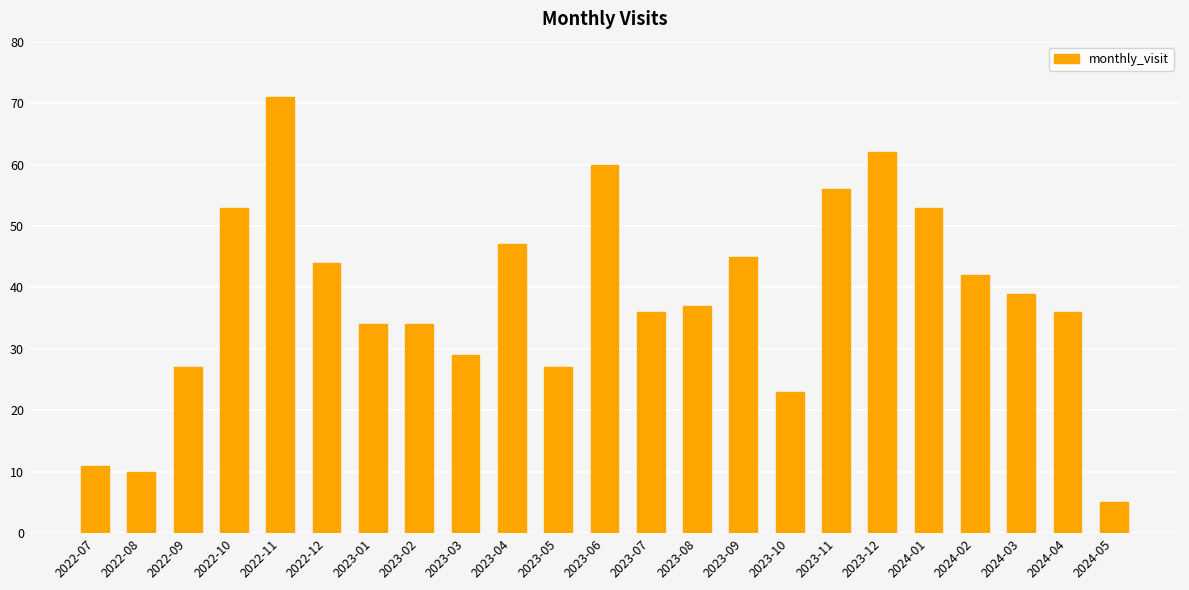

Approximately how many times larger is the value at 2023-12 compared to 2023-10?

2.7